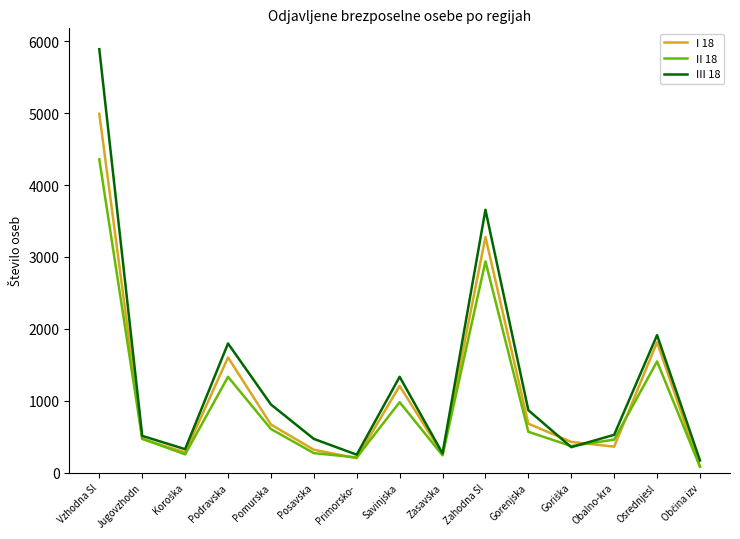

Does the chart have visible grid lines?

No